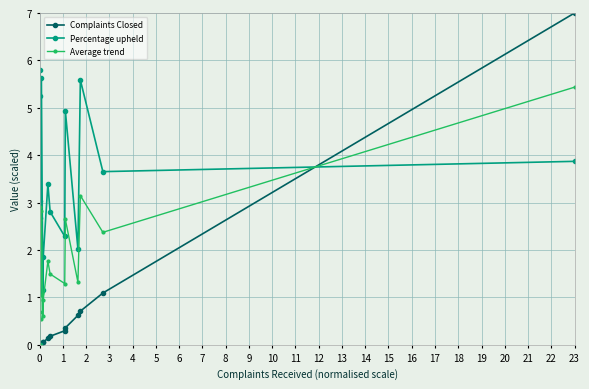

What is the sum of the Average trend values at 15 and 17?

5.8